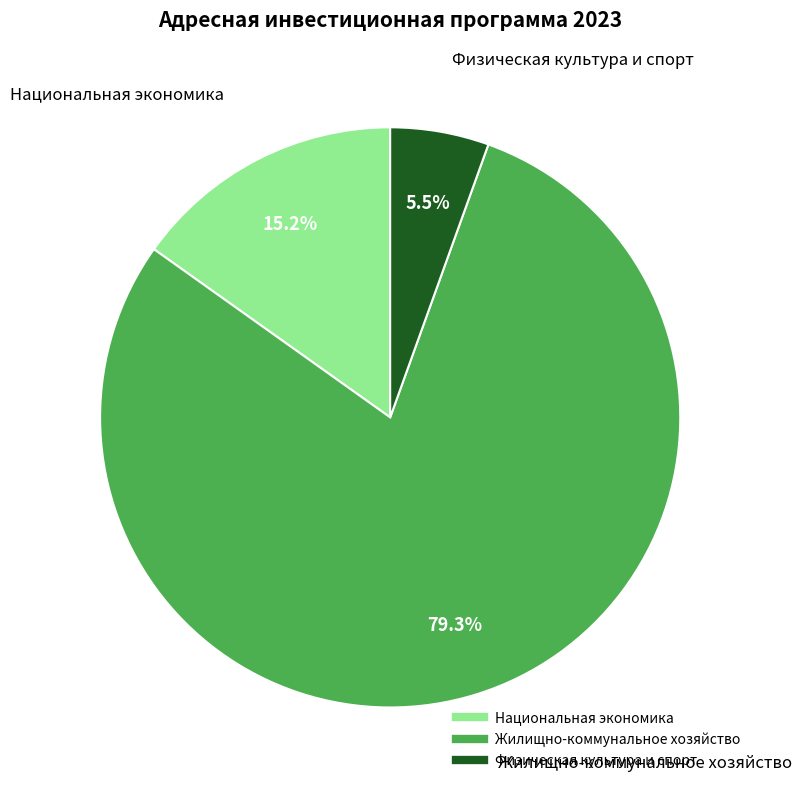

Rank the categories by value from highest to lowest.

Жилищно-коммунальное хозяйство, Национальная экономика, Физическая культура и спорт